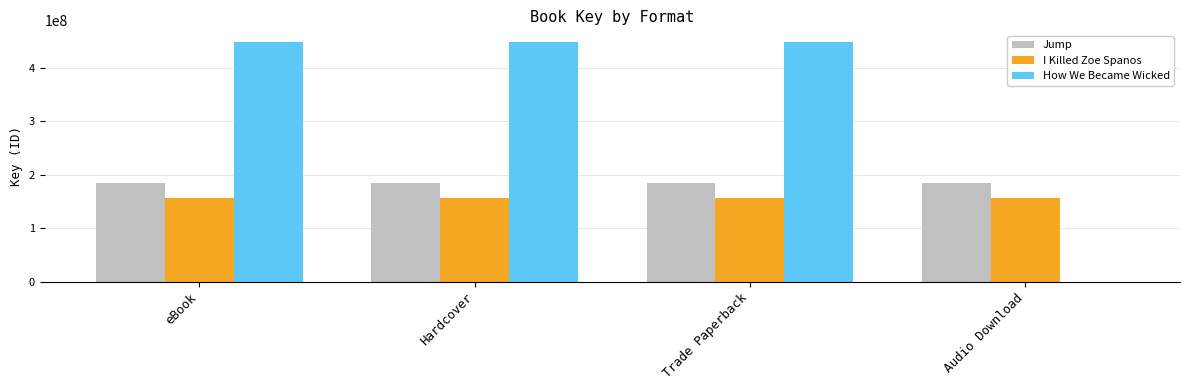

How many groups of bars are there?

4